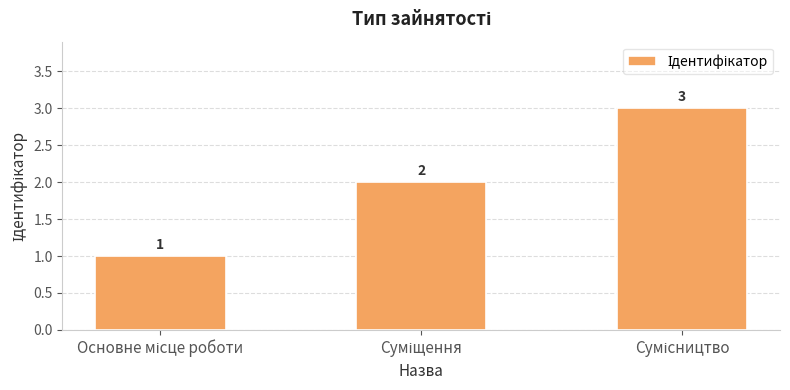

What is the sum of all values?

6